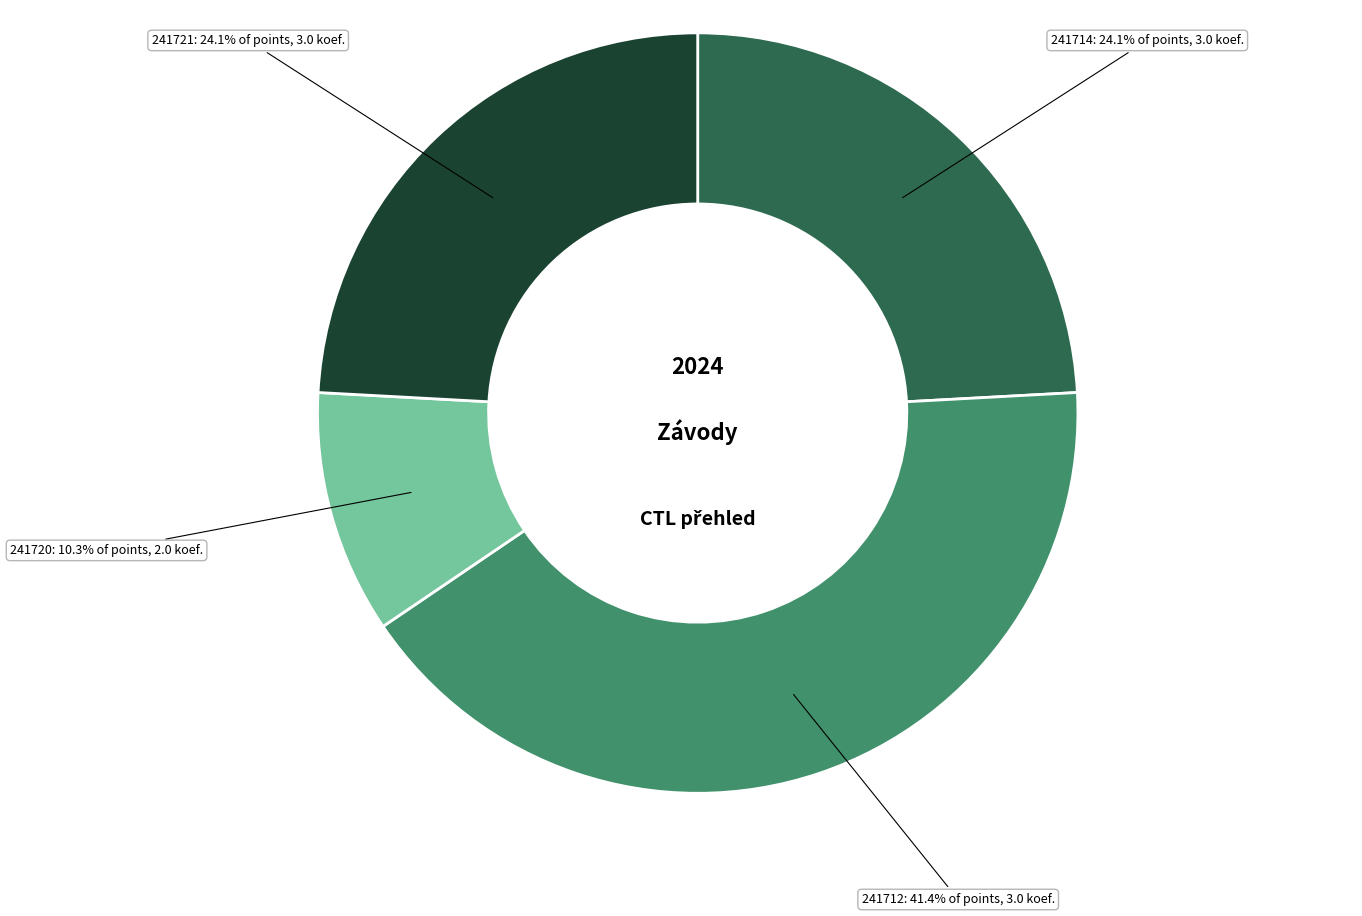

Which has a higher value, 241712 or 241721?

241712